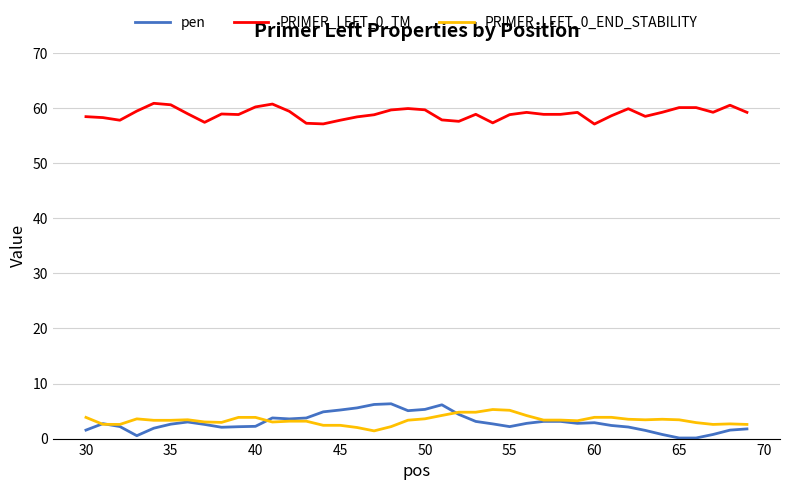

At how many categories does at least one series exceed 36?

40